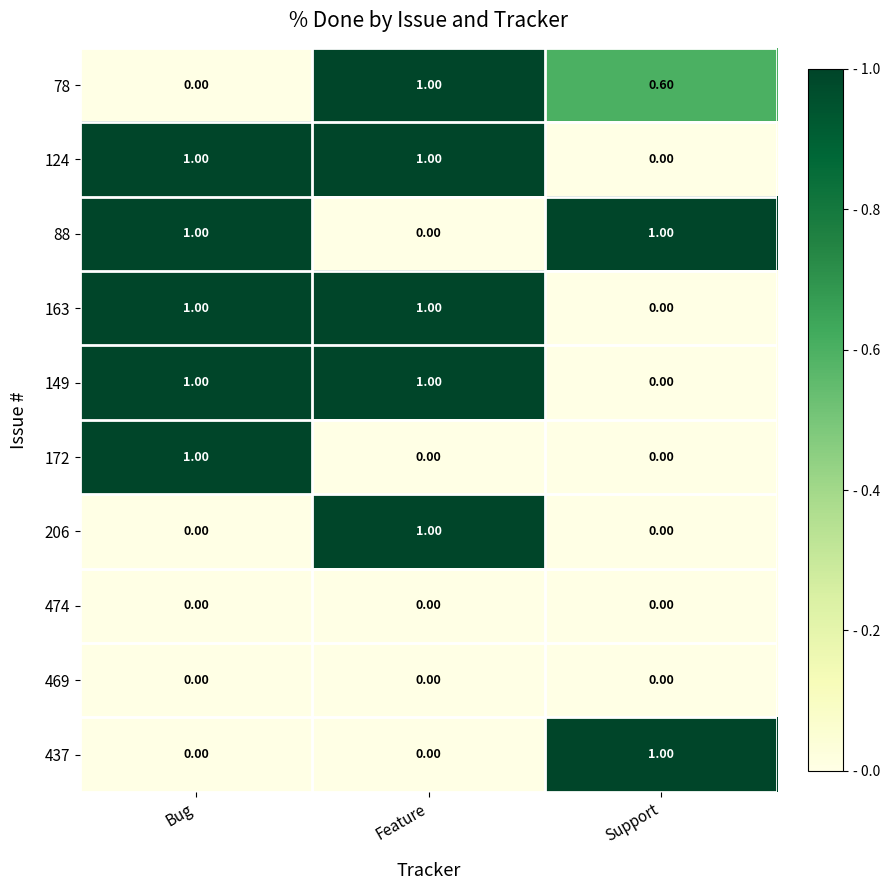

What is the average value of the 78 series?

0.5